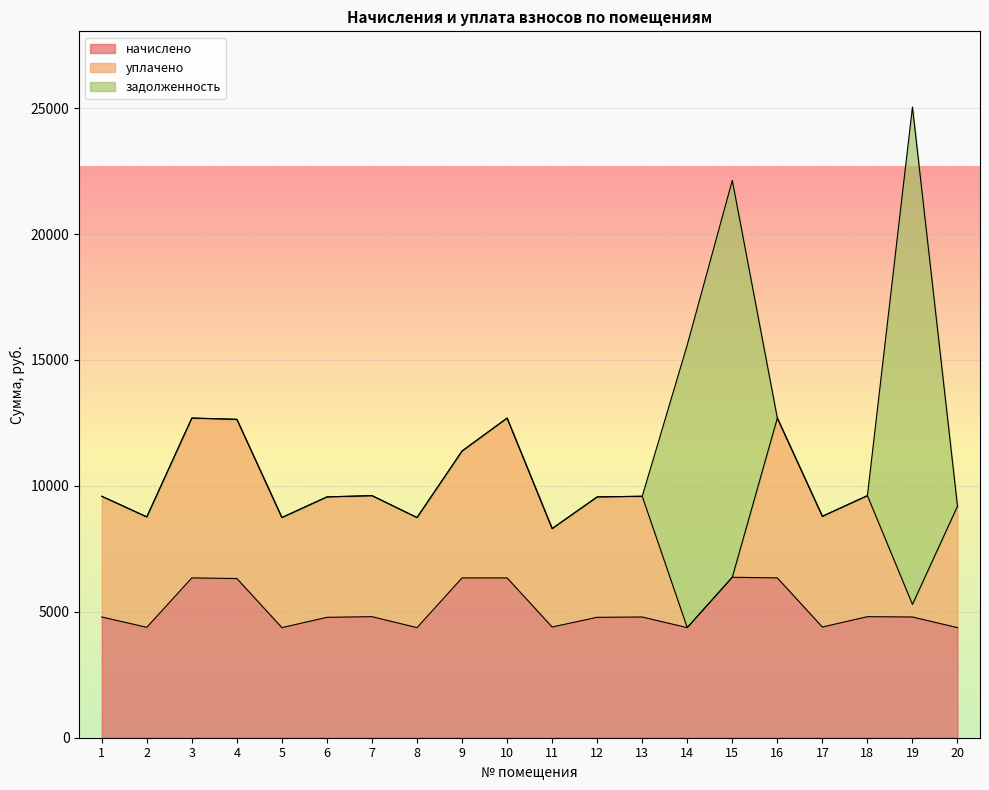

What is the difference between the уплачено values at 16 and 17?

1949.9